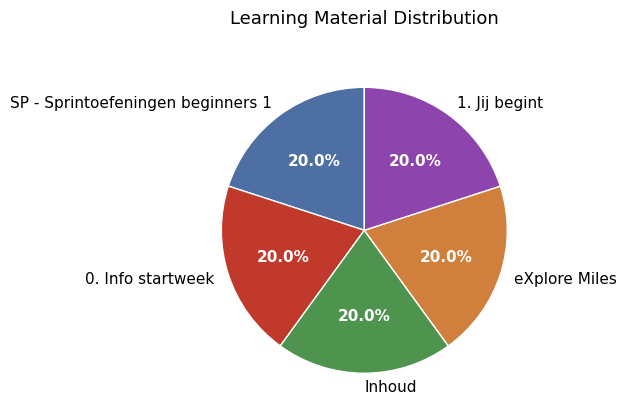

Approximately how many times larger is the value at eXplore Miles compared to Inhoud?

1.0